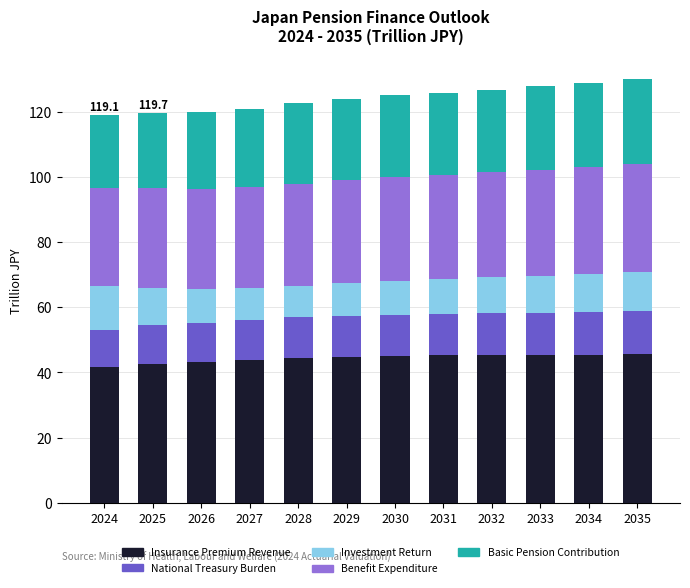

What is the maximum value for Insurance Premium Revenue?

45.7